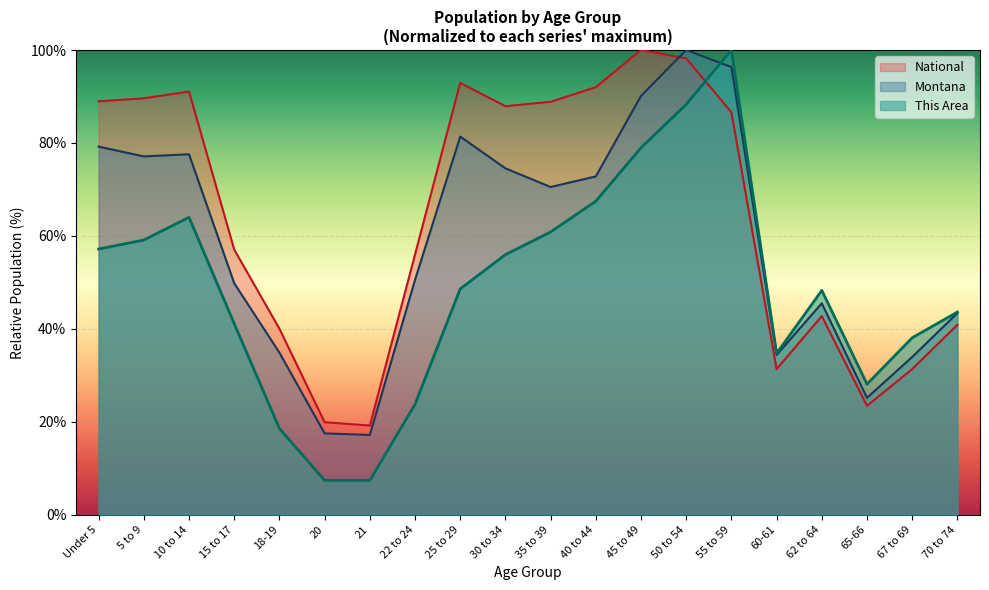

How many values in the This Area series are below 48?

9